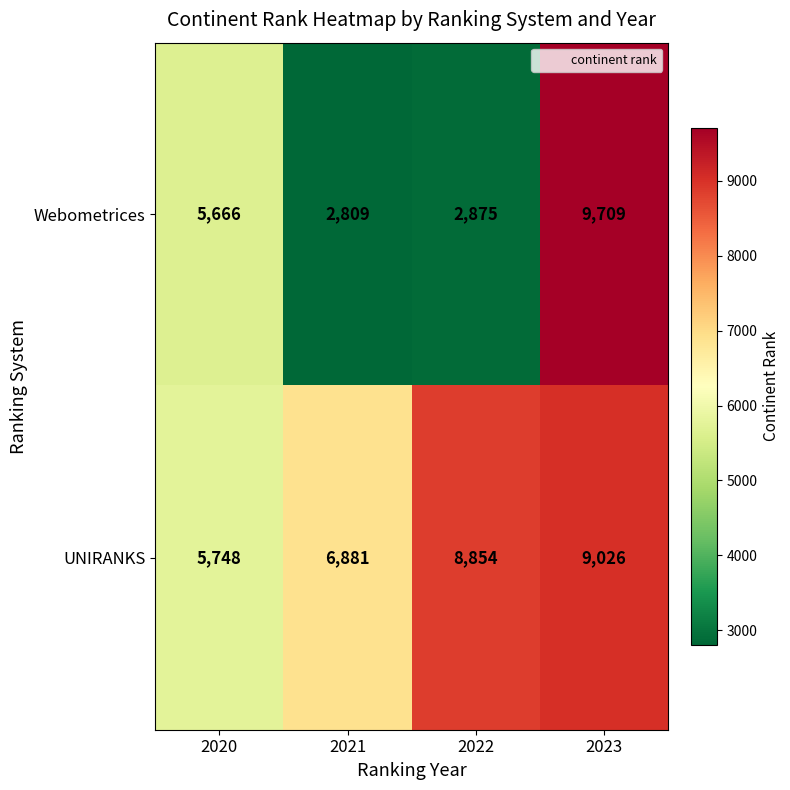

What is the difference between the highest and lowest values at 2022?

5979